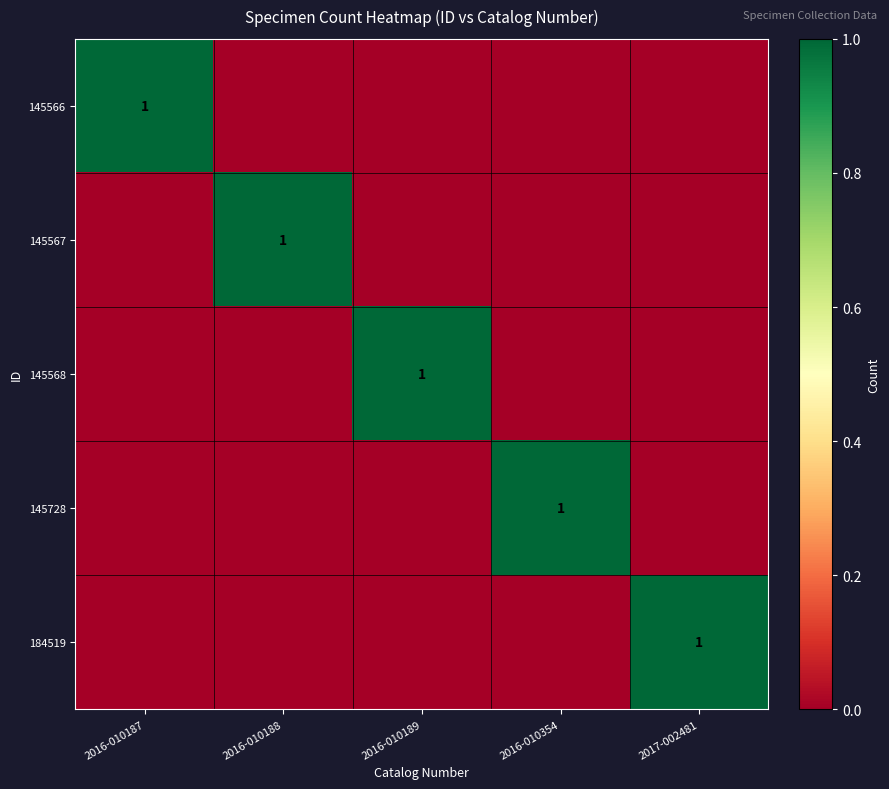

The value of 145567 at 2016-010188 is 0. True or false?

False